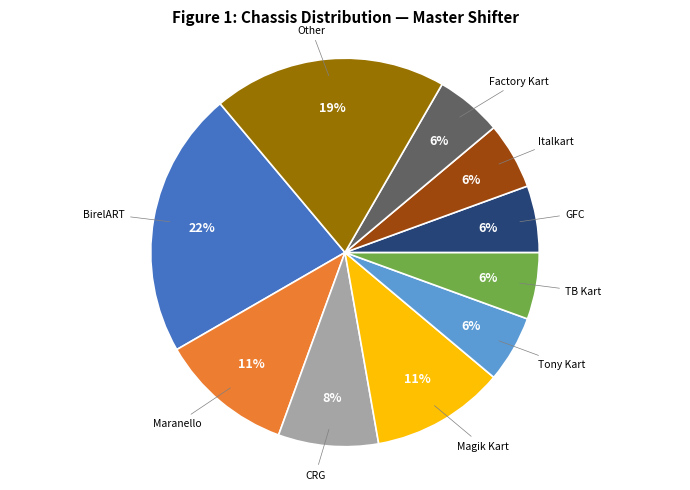

To the nearest percent, what portion does CRG represent?

8%